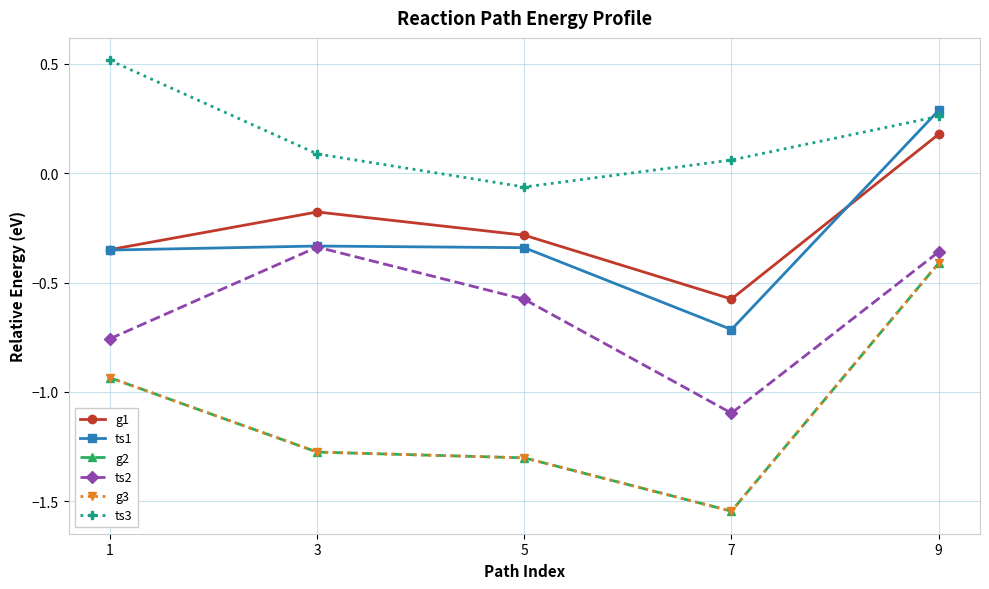

Count the number of data series in this chart.

6